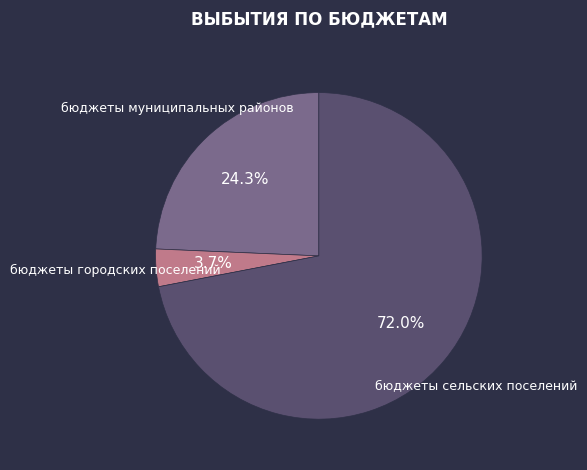

Which slice is the smallest?

бюджеты городских поселений